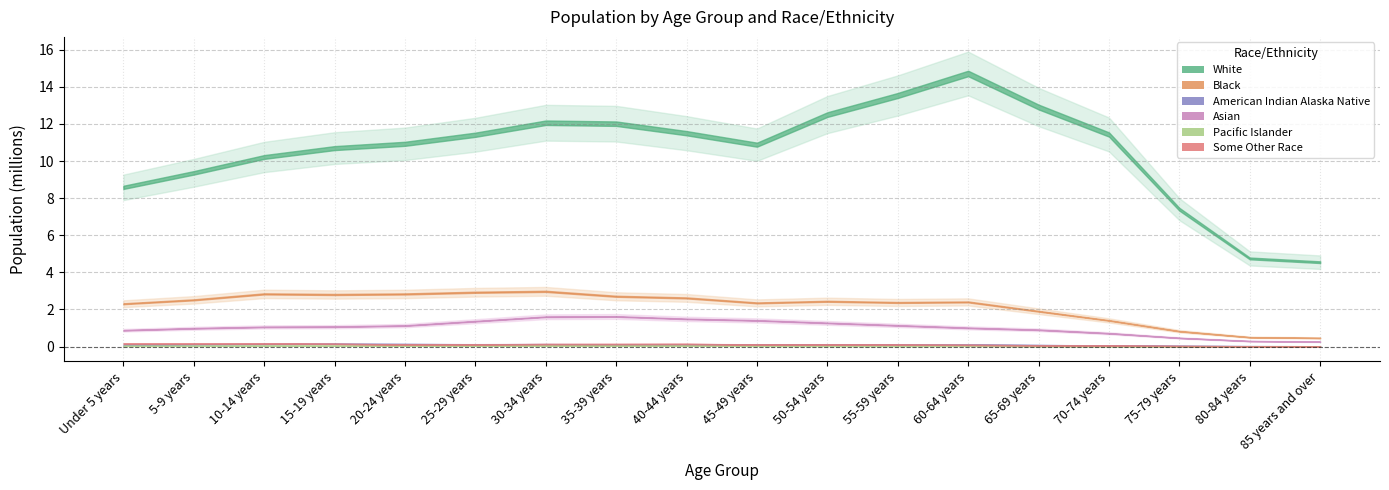

What are all the series names shown in the legend?

White, Black, American Indian Alaska Native, Asian, Pacific Islander, Some Other Race